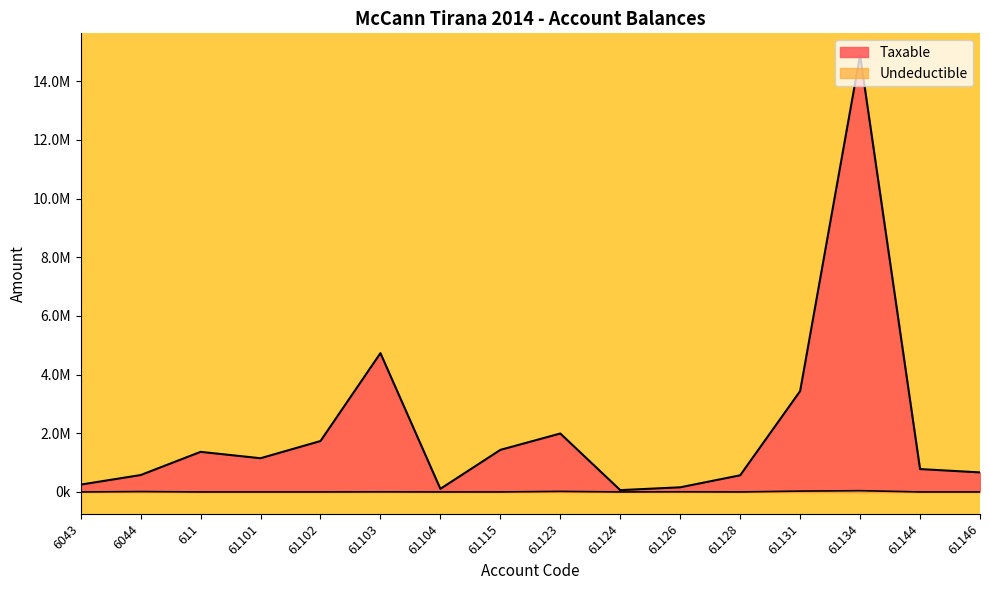

What is the sum of the Undeductible values at 61101 and 61126?

5100.0